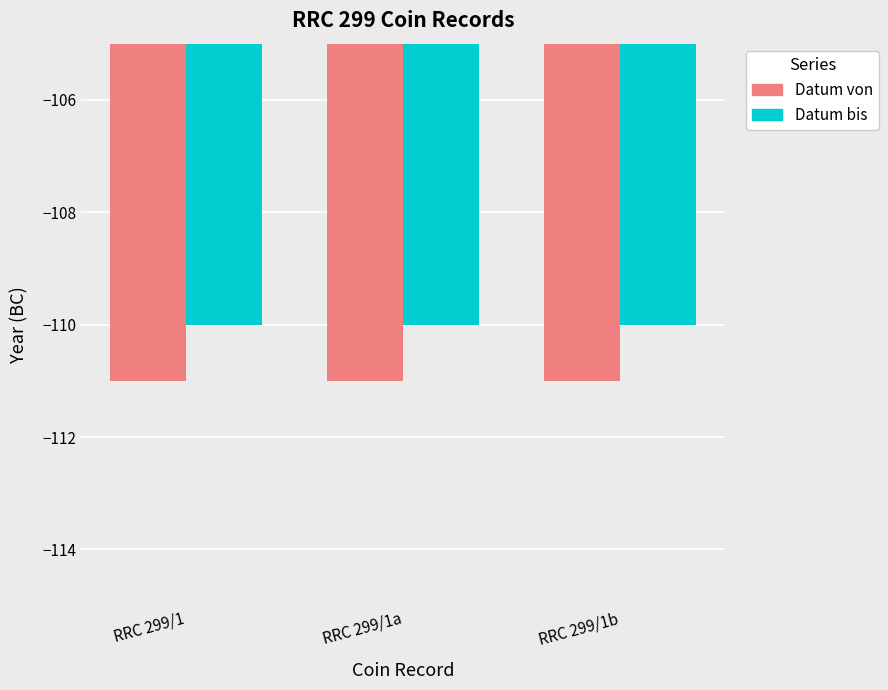

How many distinct data groups are displayed?

2